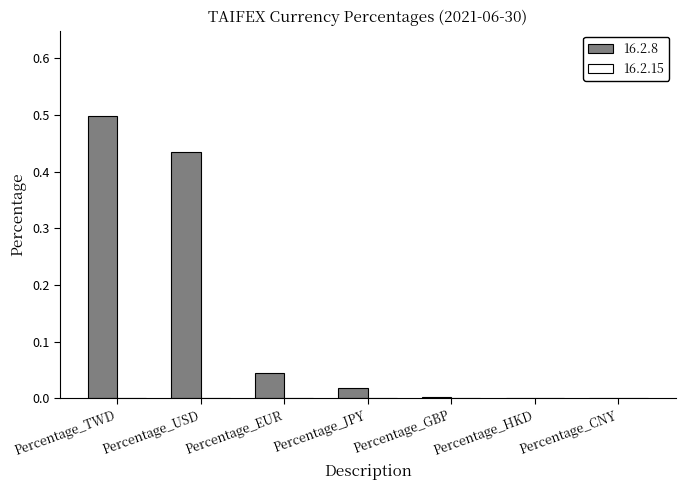

Is it true that the value at Percentage_USD is 0.7?

False